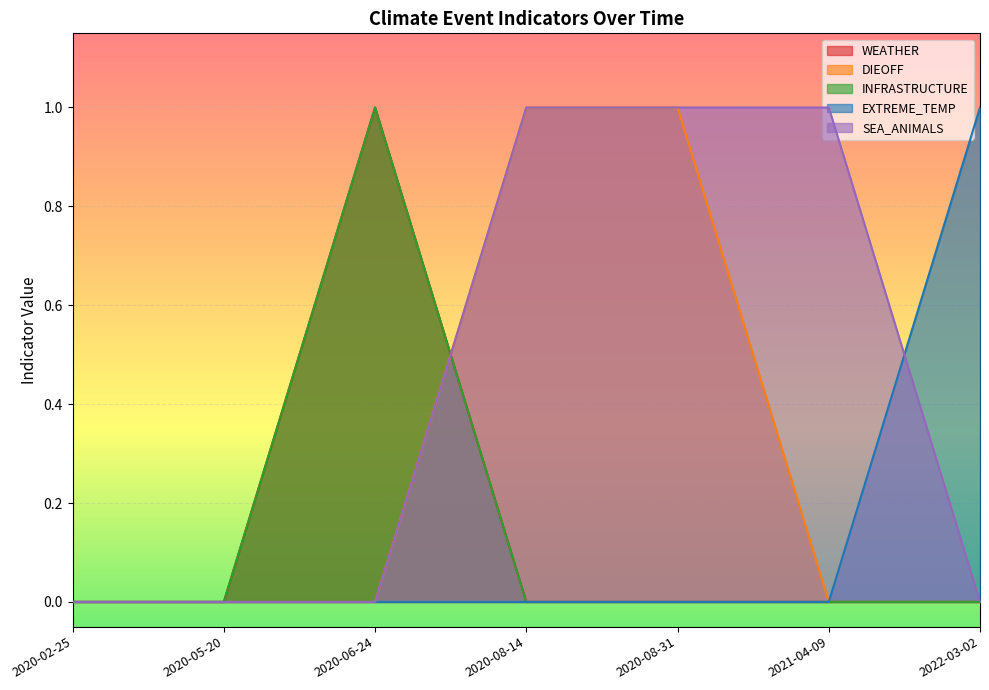

The value of EXTREME_TEMP at 2020-08-14 is 0. True or false?

True